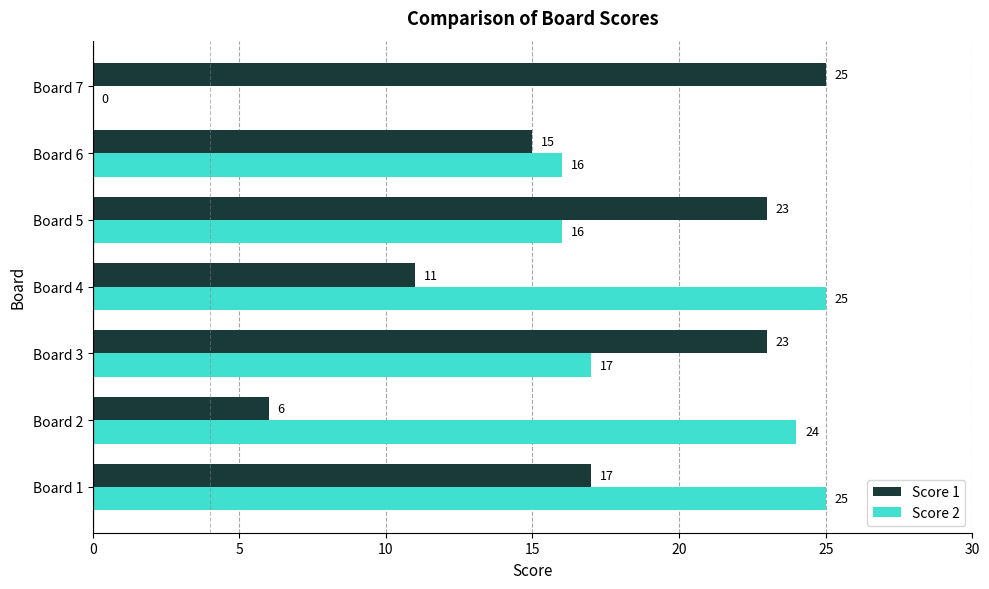

Which series has the largest range (max minus min)?

Score 2